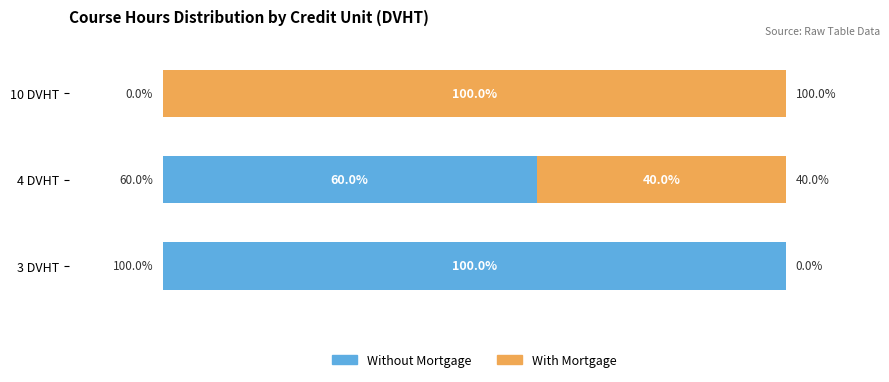

Which category has the highest value in the Without Mortgage series?

3 DVHT